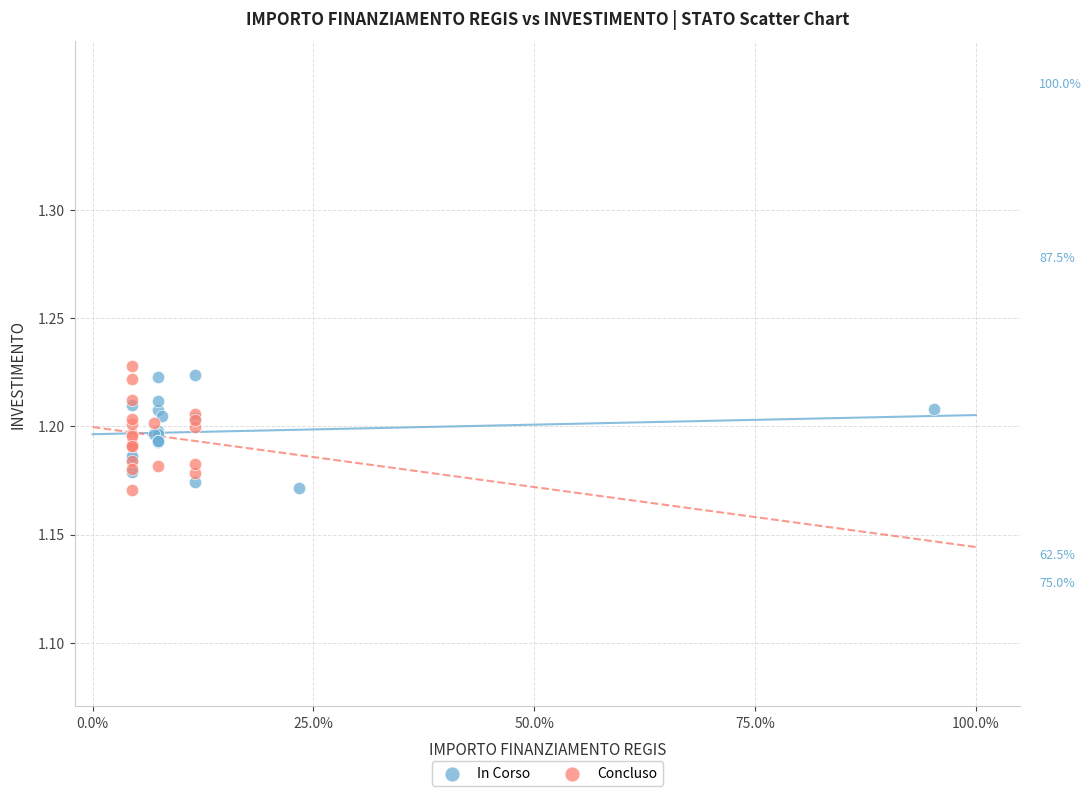

What are all the series names shown in the legend?

In Corso, Concluso